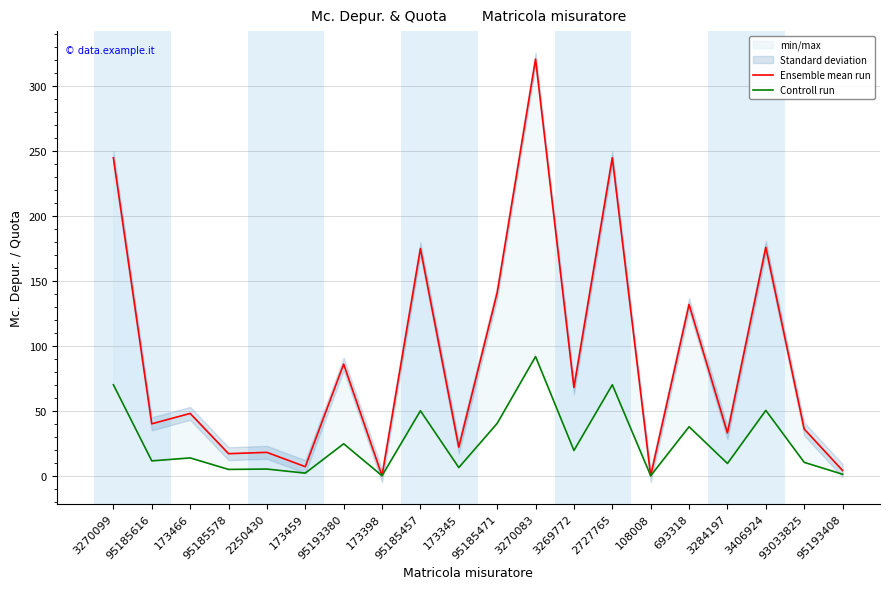

What position from the right is 93033825?

2